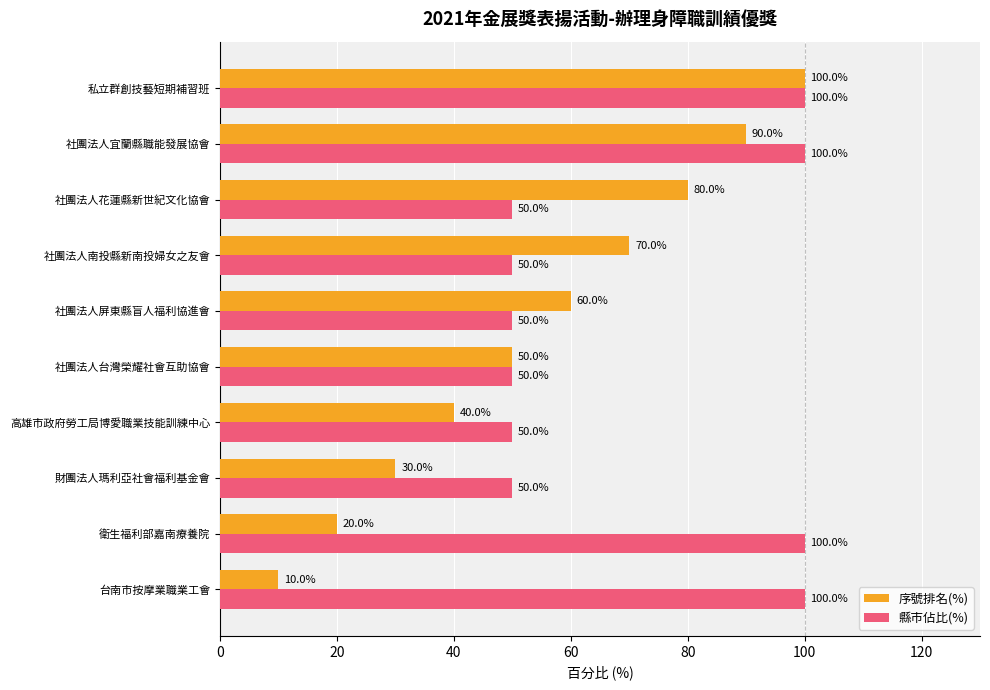

The 序號排名(%) series shows 158 at 社團法人宜蘭縣職能發展協會. True or false?

False